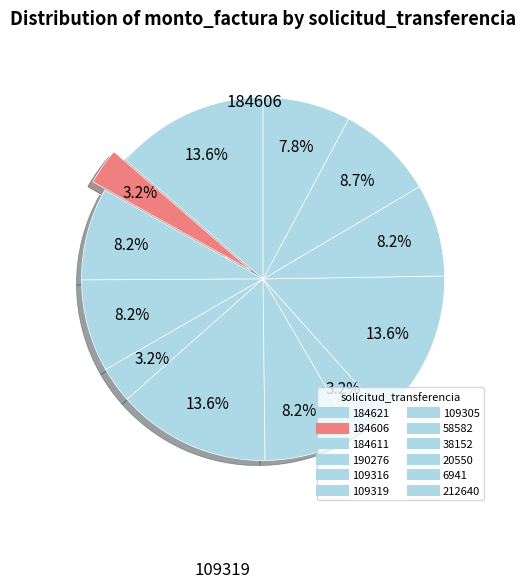

What percentage do 184621 and 20550 together represent?

10.4%